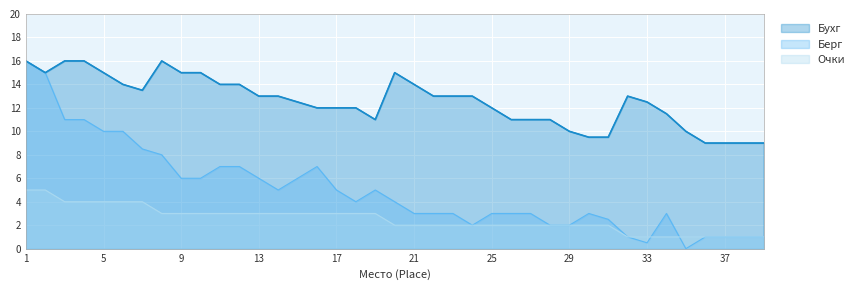

True or false: Берг and Бухг intersect in this chart.

False